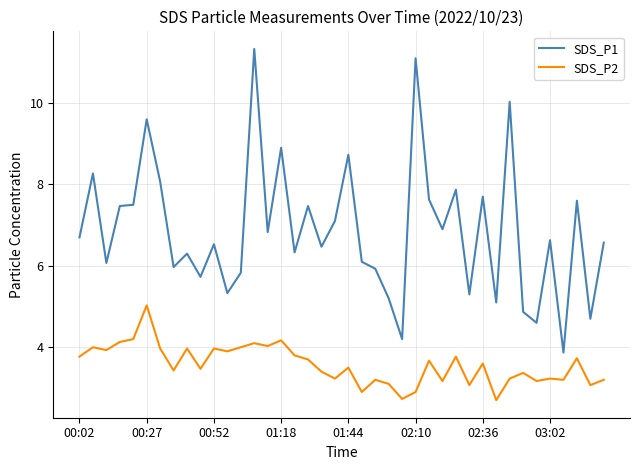

Rank the series by their average value, from highest to lowest.

SDS_P1, SDS_P2